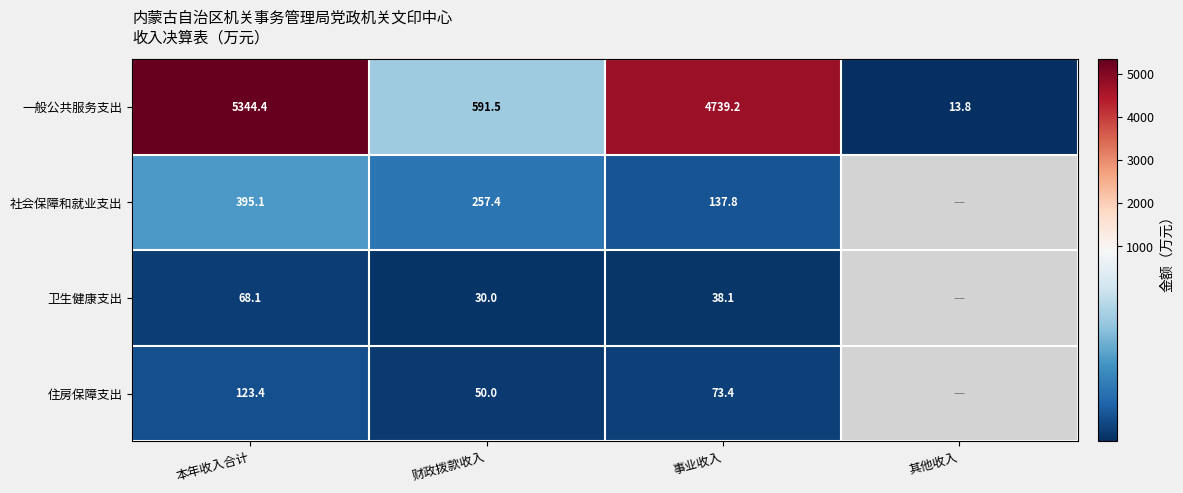

At which label is 一般公共服务支出 closest to 2679?

事业收入